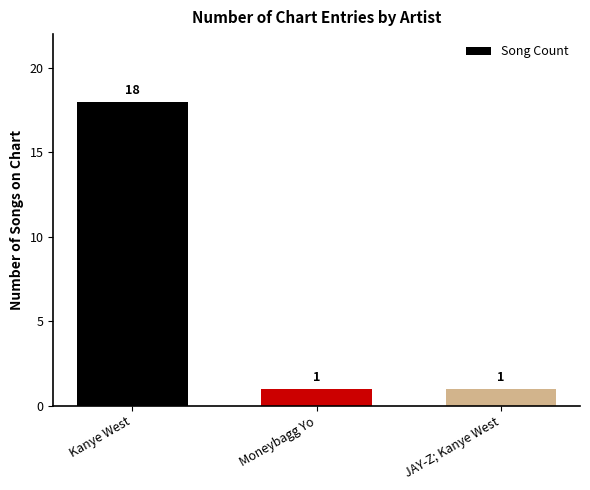

Does the chart contain stacked bars?

No